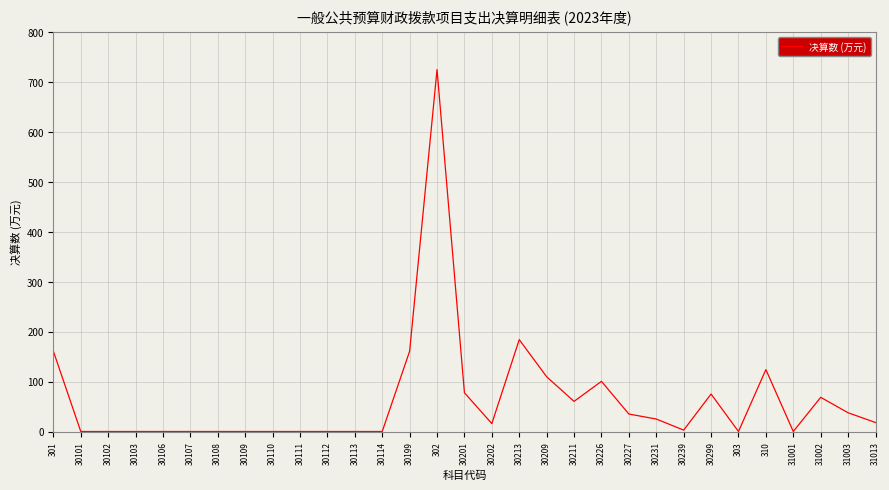

Approximately how many times larger is the value at 30199 compared to 30231?

6.4